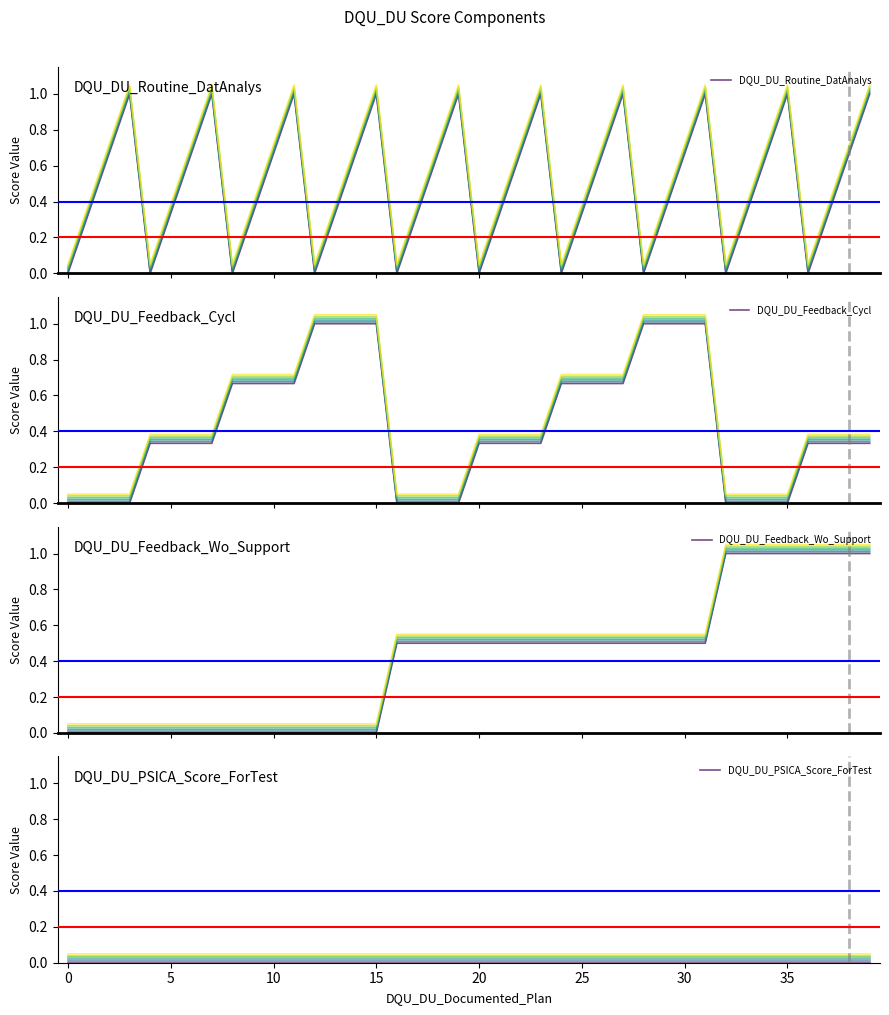

Is the value of DQU_DU_Feedback_Cycl at 29 greater than the value of DQU_DU_Feedback_Wo_Support at 30?

Yes